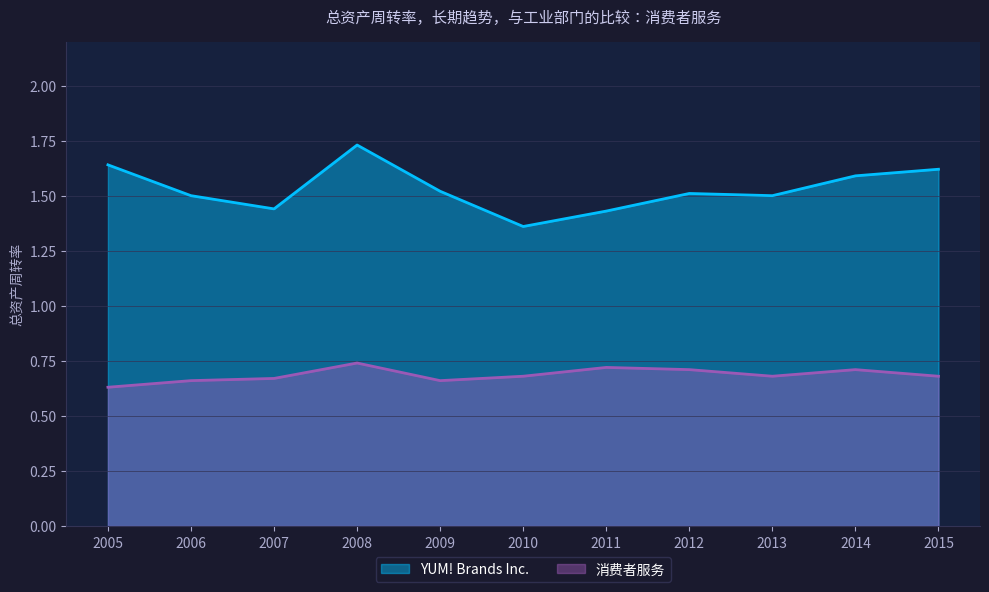

Rank the series at 2009 from highest to lowest value.

YUM! Brands Inc., 消费者服务